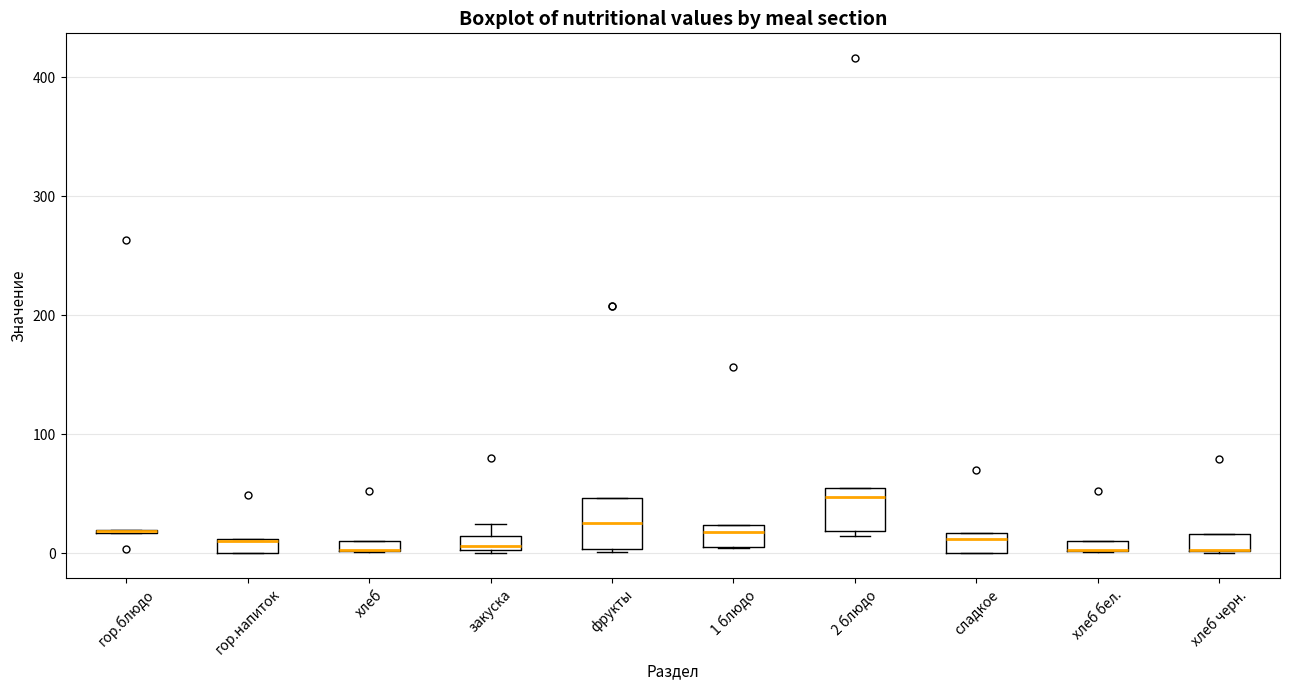

Where does the median line of the box for фрукты sit on the y-axis? The values are not printed on the chart, so give them approximately, as read against the axis.

30